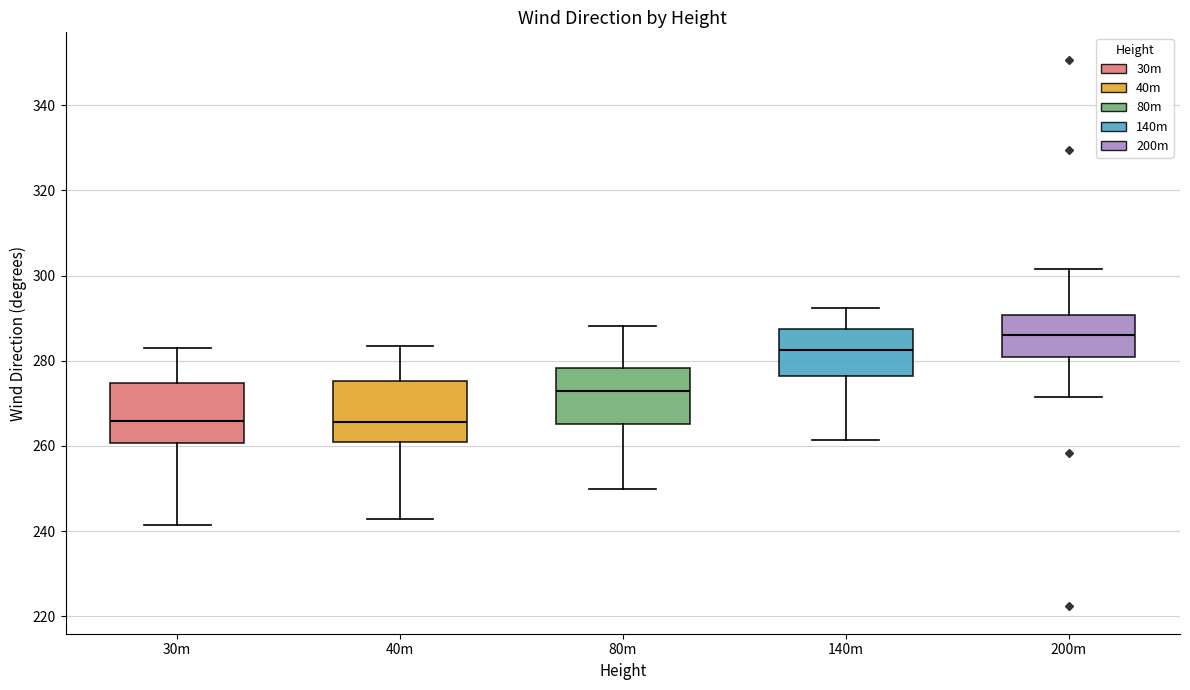

Reading left to right, transcribe this box plot: for each box, give where its median line is, the range the box spans, and where its two whiskers end, as read against the y-axis. The values are not printed on the chart, so give them approximately, as read against the axis.

30m: median 266, box 260 to 274, whiskers 242 to 284
40m: median 266, box 260 to 276, whiskers 242 to 284
80m: median 272, box 266 to 278, whiskers 250 to 288
140m: median 282, box 276 to 288, whiskers 262 to 292
200m: median 286, box 280 to 290, whiskers 272 to 302